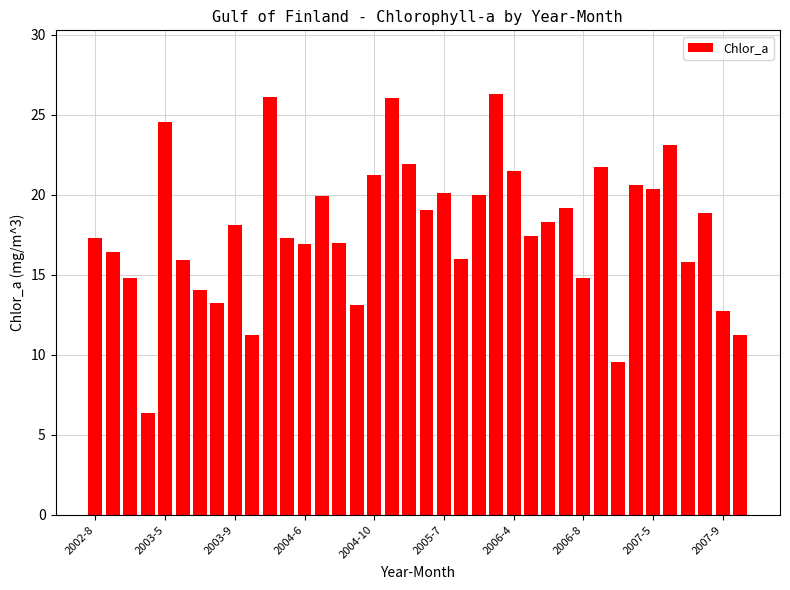

What is the minimum value shown in the chart?

6.4